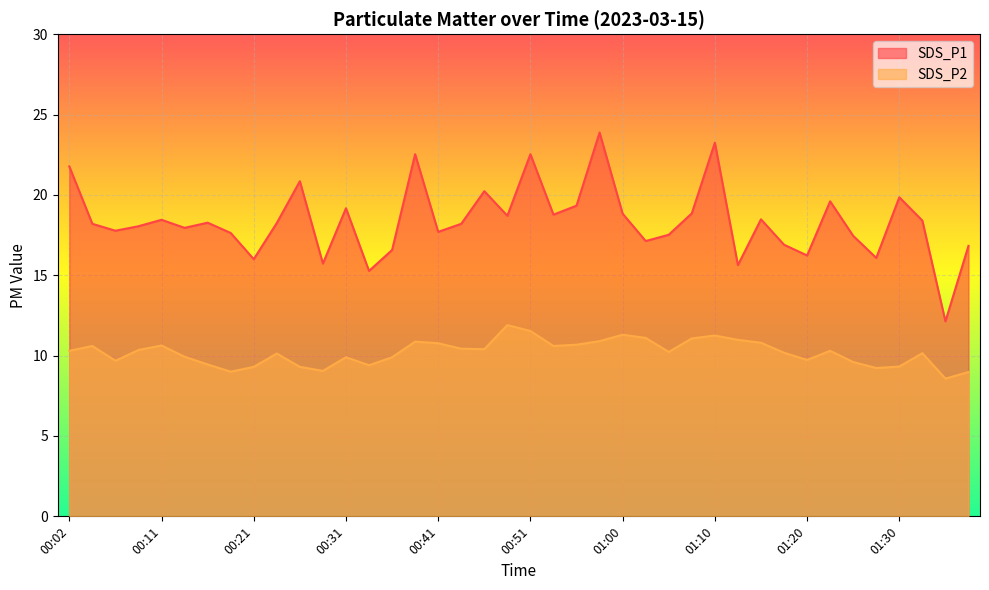

At how many categories does at least one series exceed 13?

39